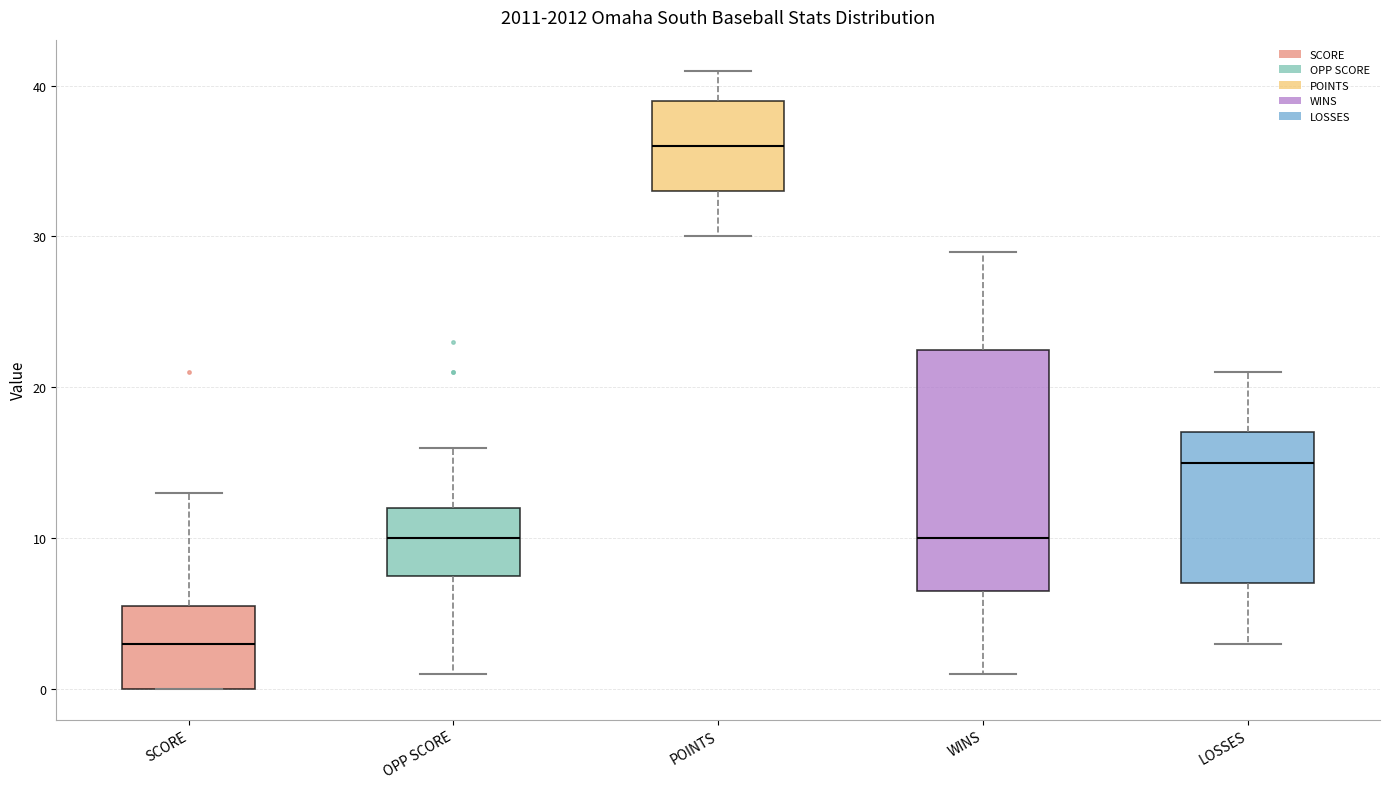

Which box is the tallest, from its lower edge to its upper edge?

WINS